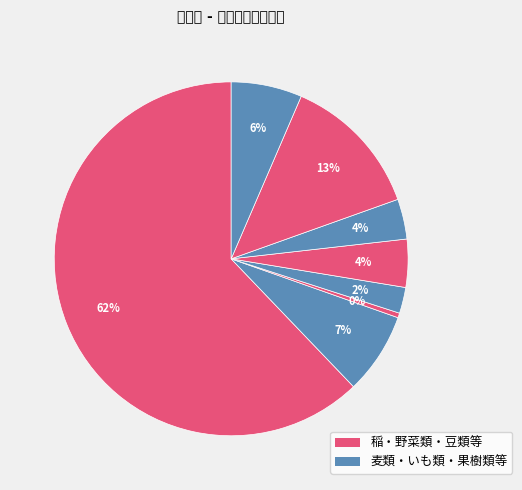

What is the largest slice in the pie chart?

稲